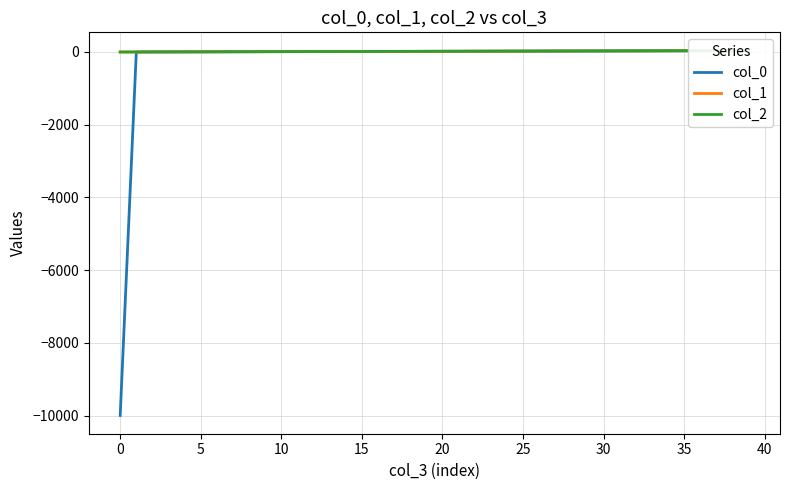

Which series has the largest total across all categories?

col_2